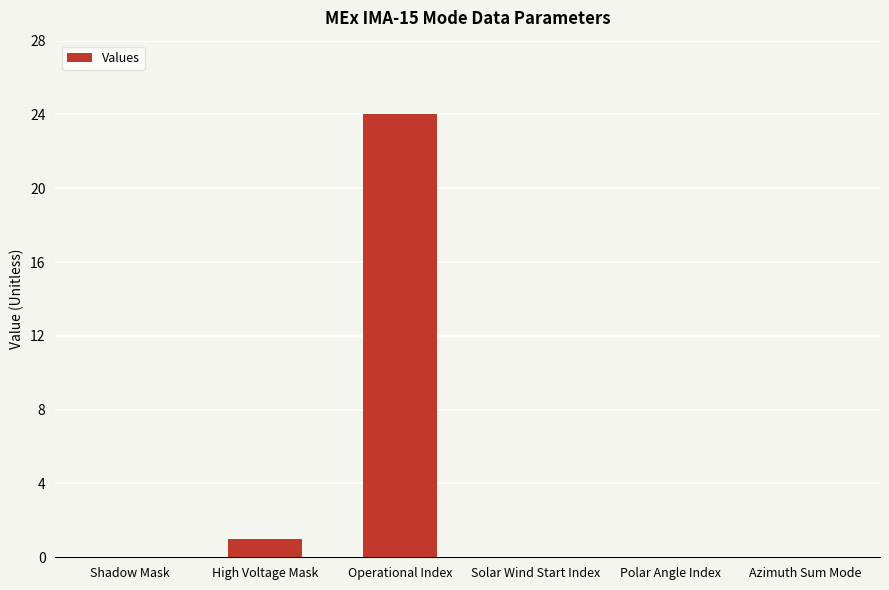

What is the average value?

4